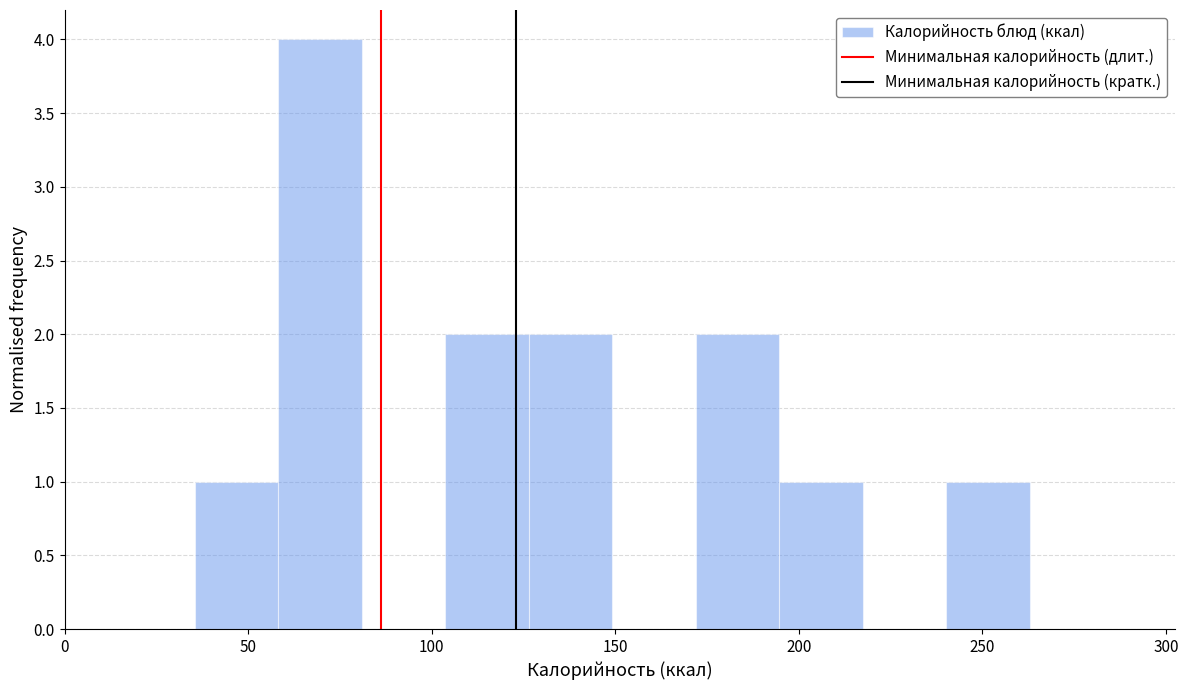

Reading left to right, list every bar in this chart as the range it spans on the x-axis followed by its height. Neither the bar edges nor the heights are printed on the chart, so give them approximately, as read against the axes.

35 to 60: 1
60 to 80: 4
80 to 105: 0
105 to 125: 2
125 to 150: 2
150 to 170: 0
170 to 195: 2
195 to 215: 1
215 to 240: 0
240 to 265: 1